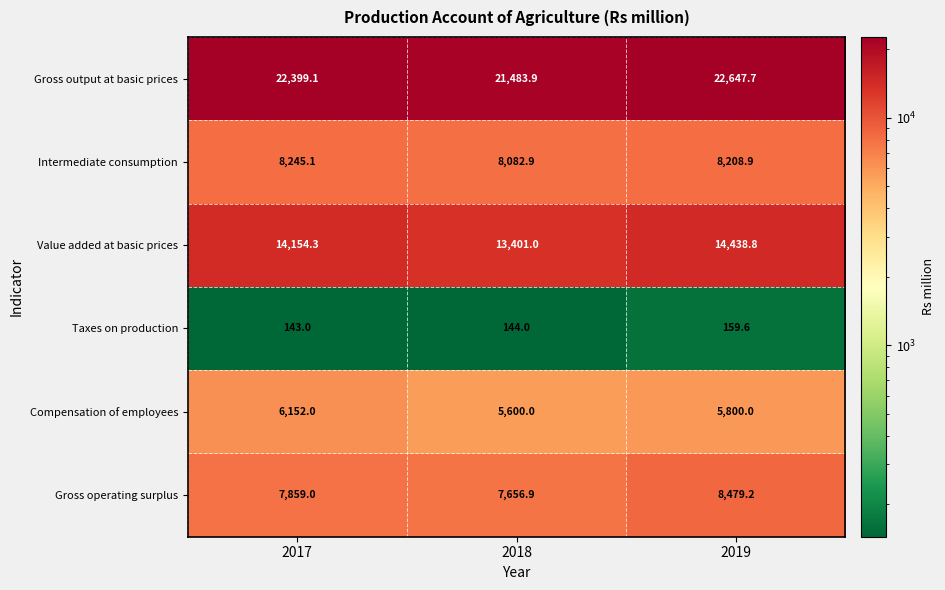

Reading left to right, extract all data points from this chart.

Gross output at basic prices: 2017=22399.1	2018=21483.9	2019=22647.7
Intermediate consumption: 2017=8245.1	2018=8082.9	2019=8208.9
Value added at basic prices: 2017=14154.3	2018=13401.0	2019=14438.8
Taxes on production: 2017=143.0	2018=144.0	2019=159.6
Compensation of employees: 2017=6152.0	2018=5600.0	2019=5800.0
Gross operating surplus: 2017=7859.0	2018=7656.9	2019=8479.2